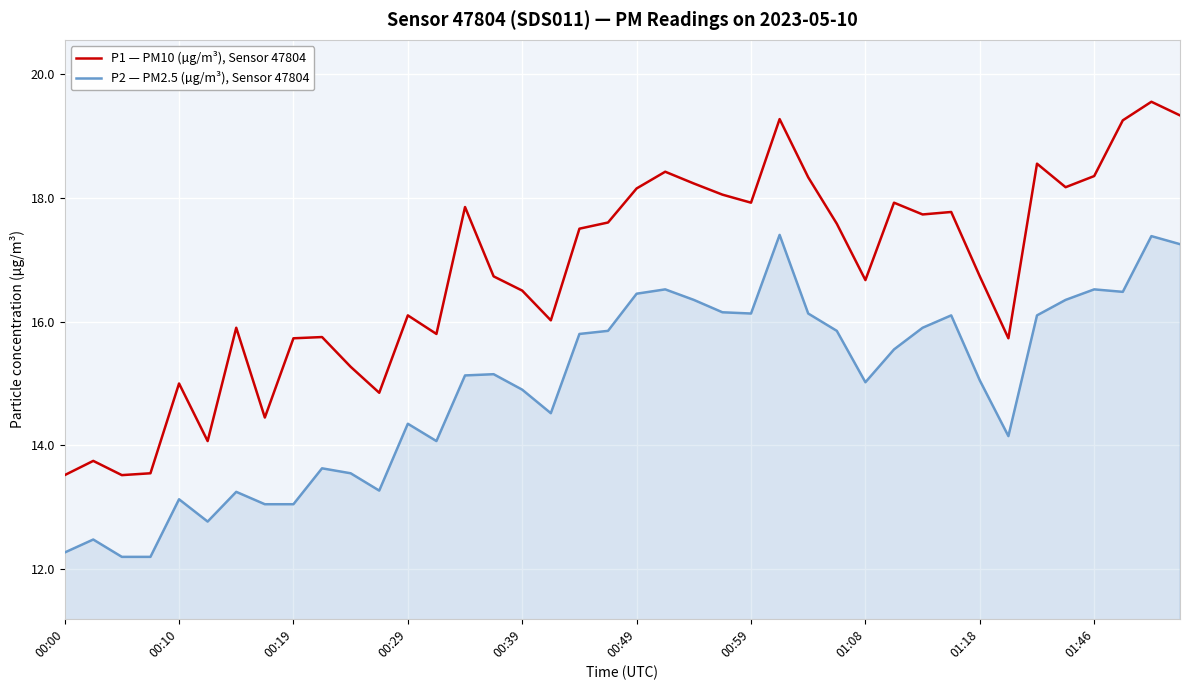

Which series has the largest total across all categories?

P1 — PM10 (µg/m³), Sensor 47804